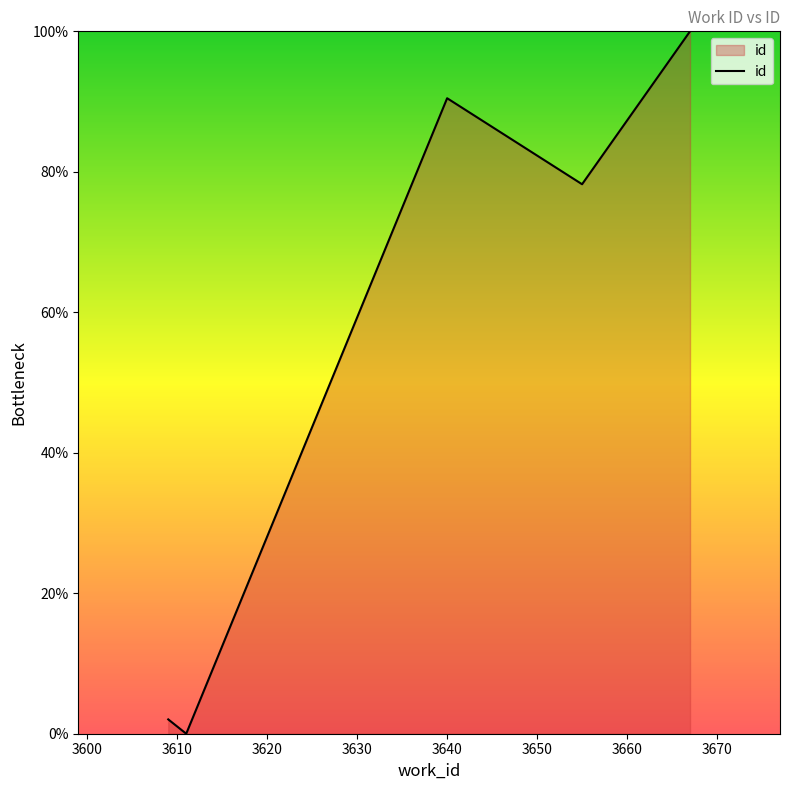

True or false: there are more than 1 points higher than both neighbors.

False